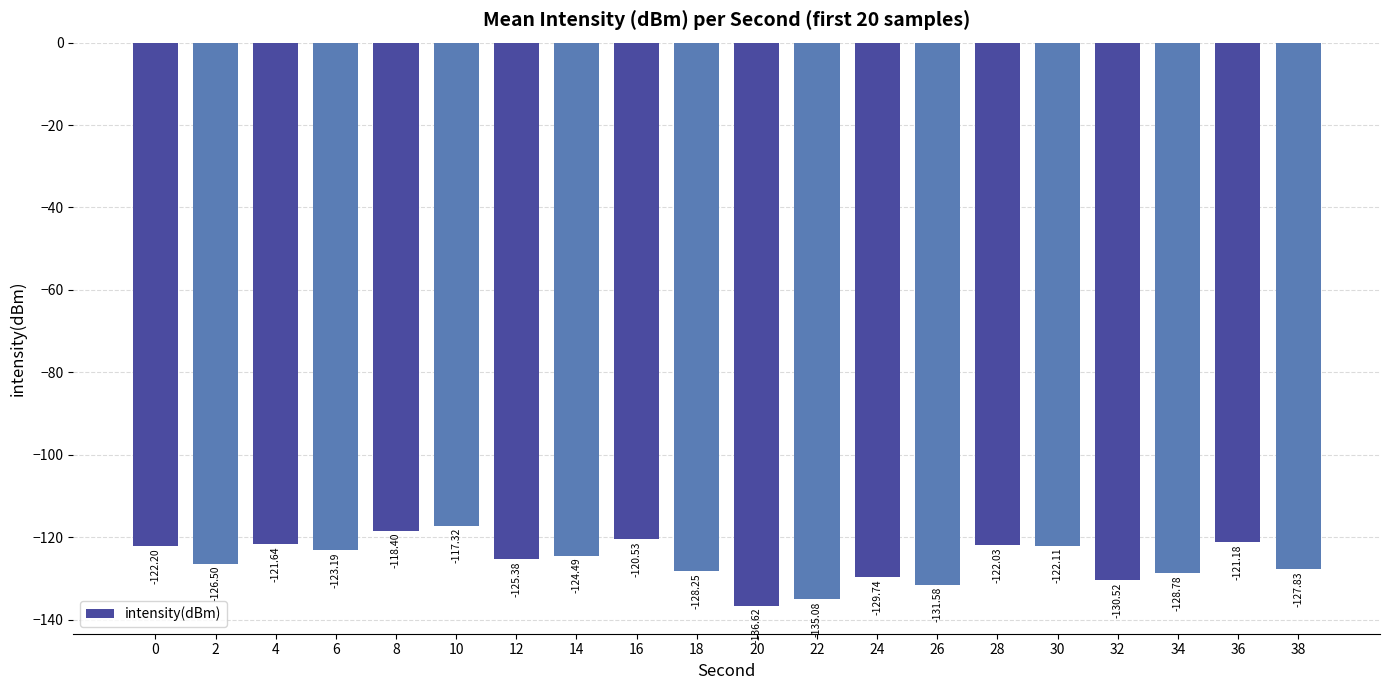

Reading left to right, extract all data points from this chart.

-122.2	-126.5	-121.6	-123.2	-118.4	-117.3	-125.4	-124.5	-120.5	-128.2	-136.6	-135.1	-129.7	-131.6	-122.0	-122.1	-130.5	-128.8	-121.2	-127.8